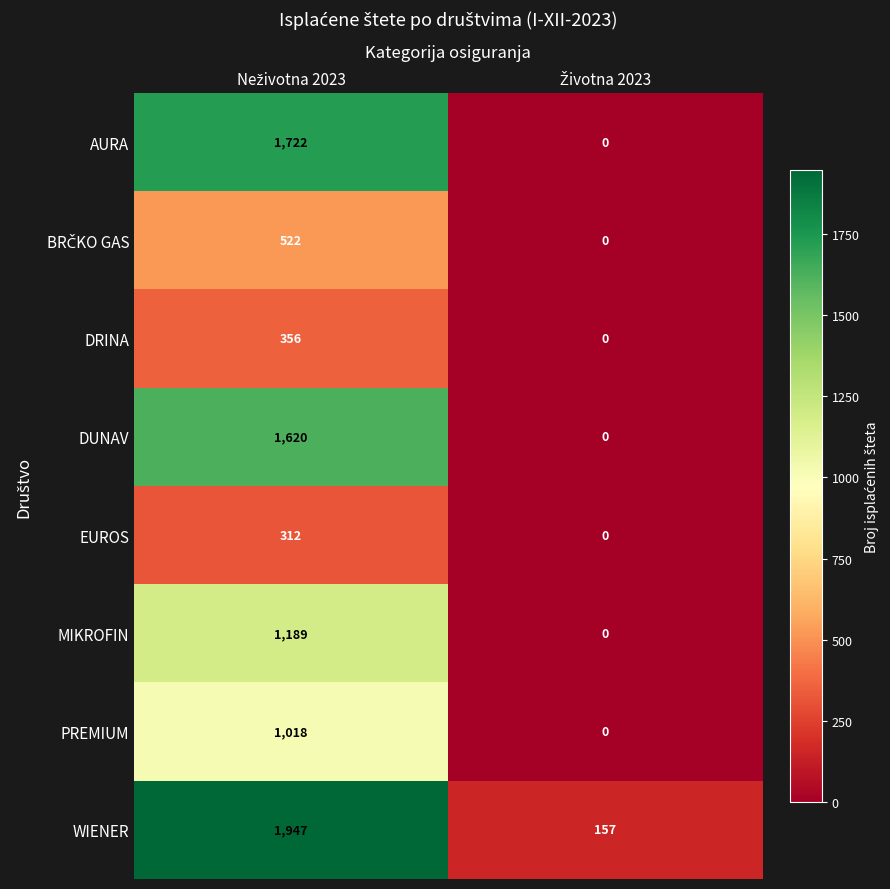

What is the maximum value for PREMIUM?

1018